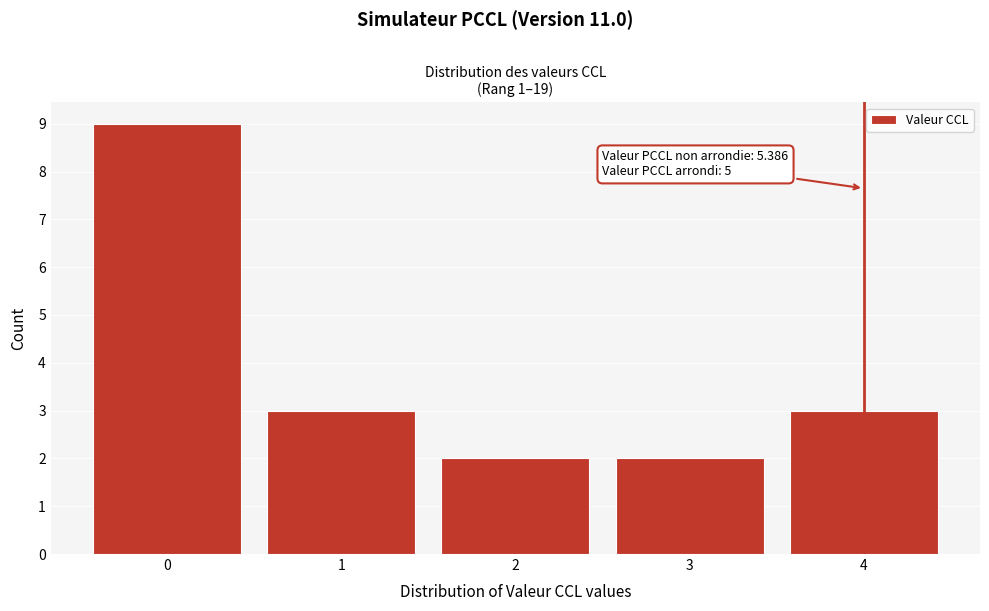

Which range on the x-axis has the tallest bar?

-0.5 to 0.5